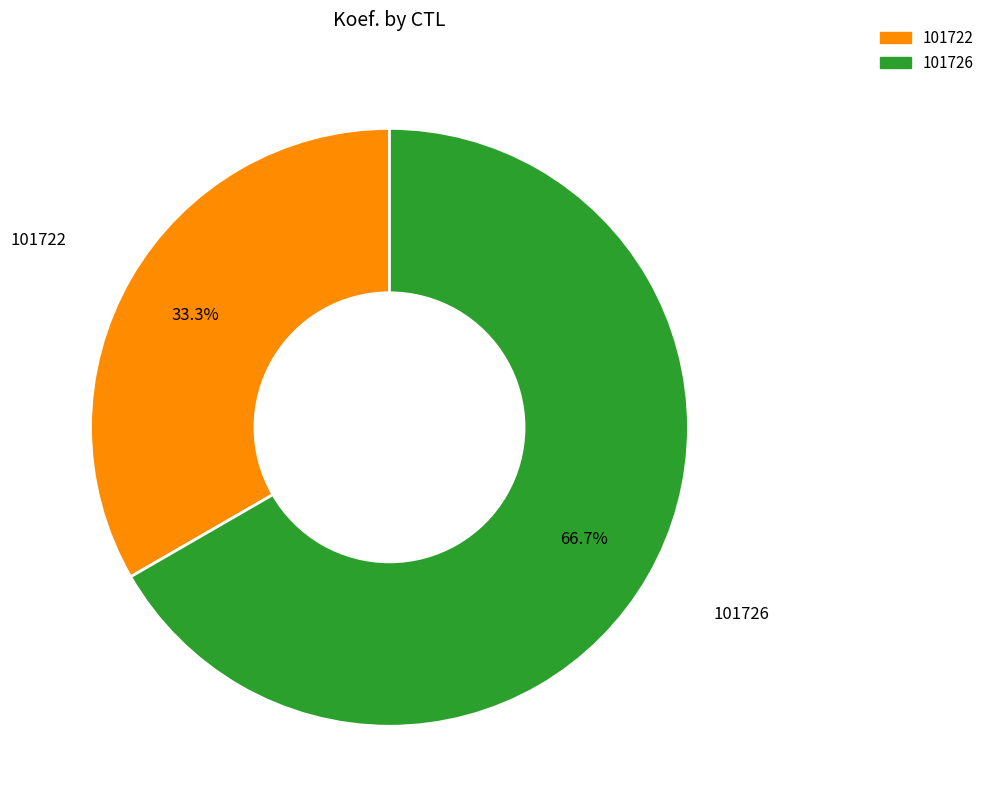

To the nearest percent, what is the combined percentage of 101722 and 101726?

100%